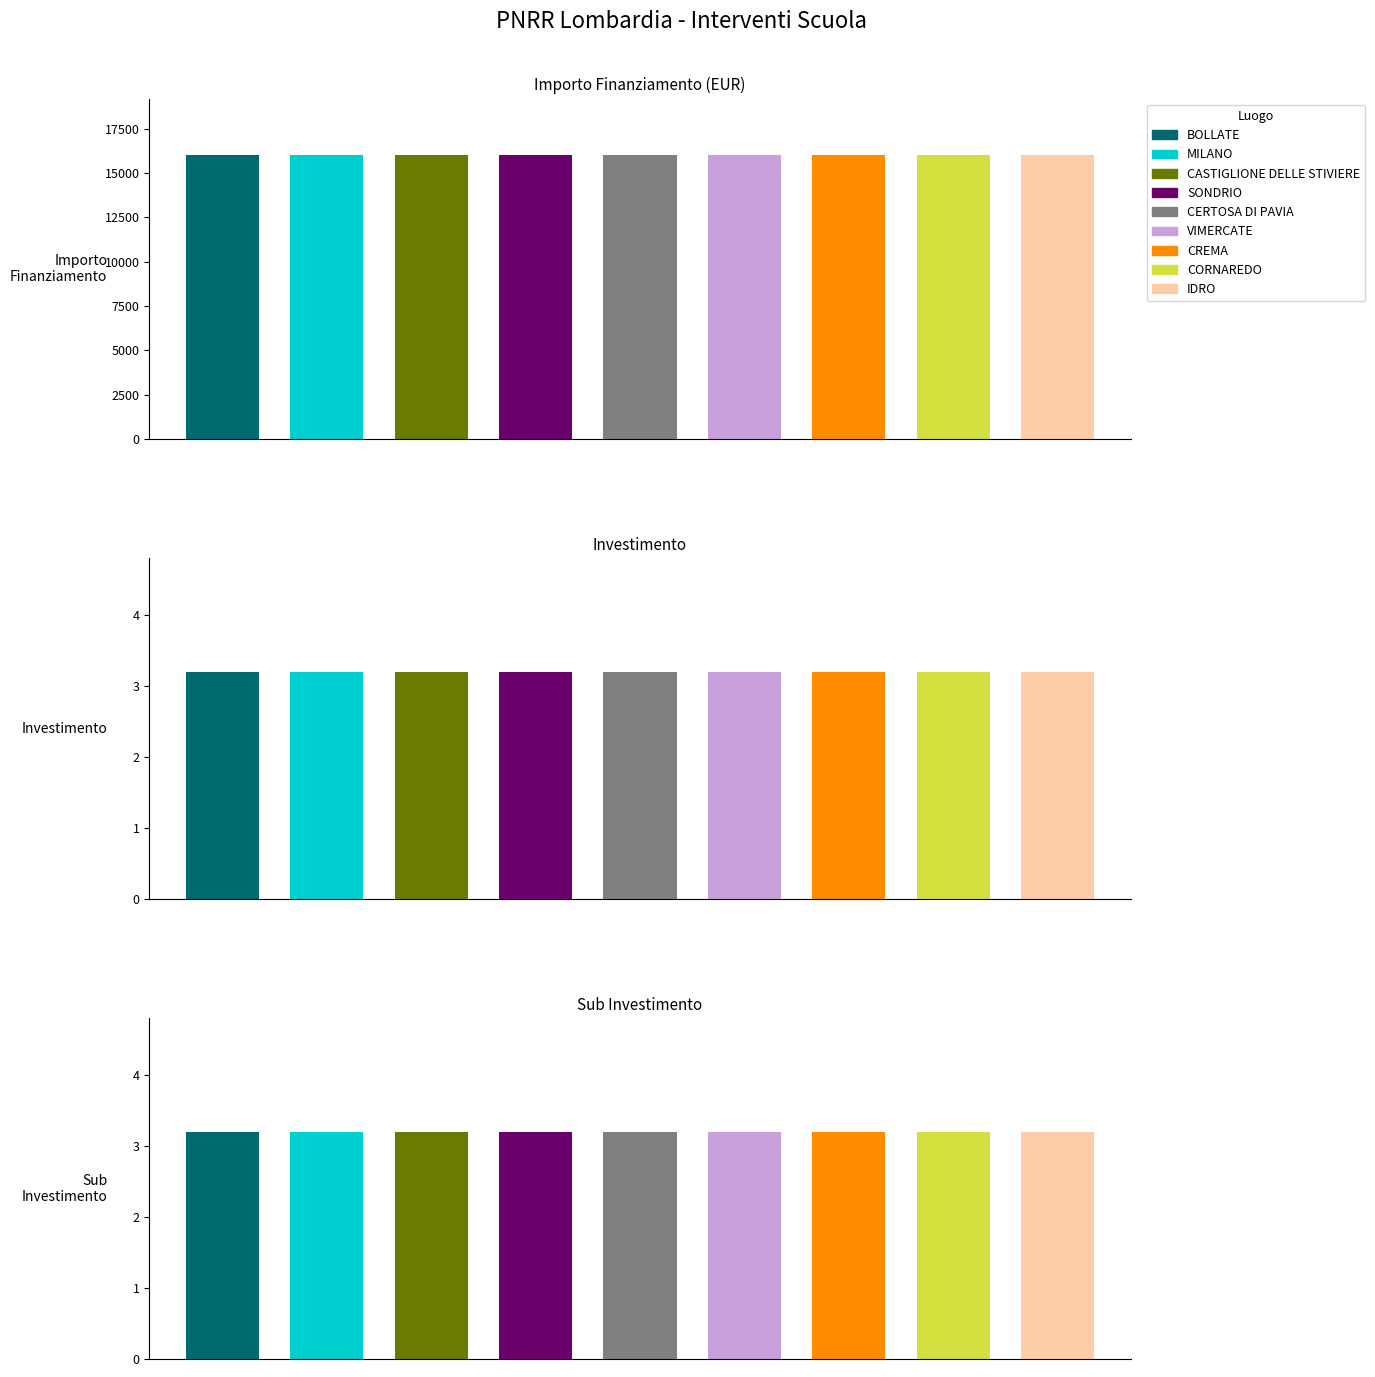

The Scuola 4.0 series shows 26471.5 at CERTOSA DI PAVIA. True or false?

False